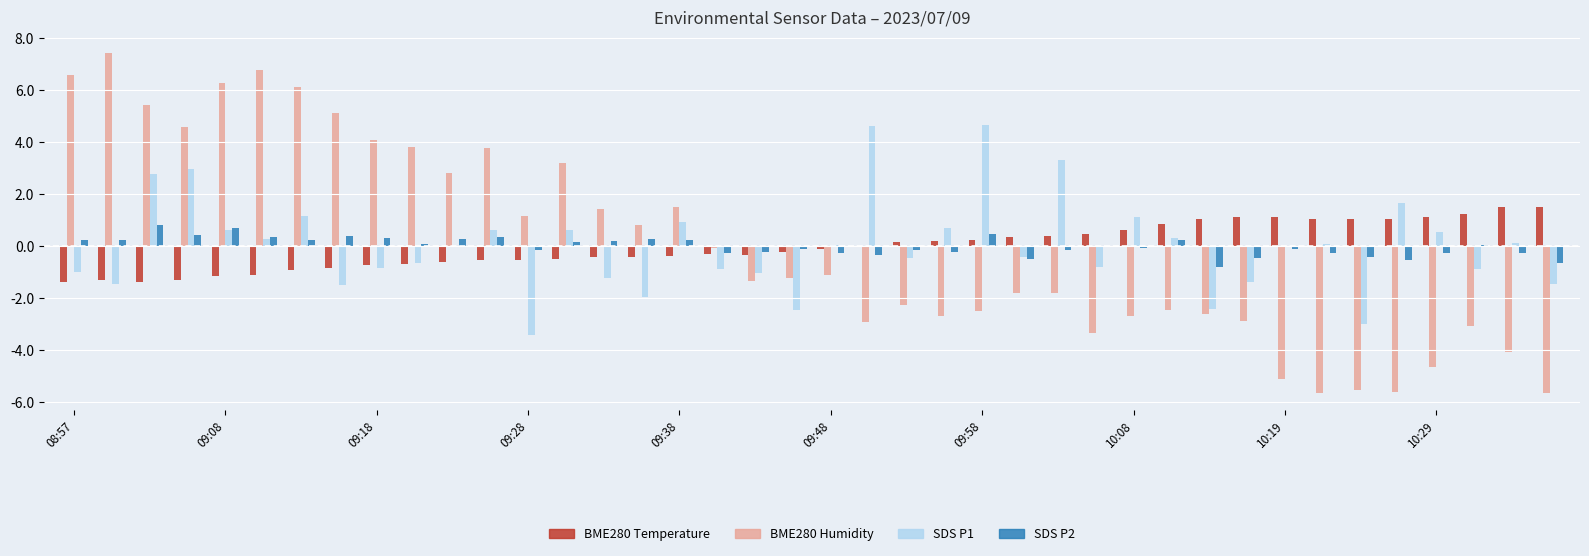

What is the maximum value shown in the chart?

7.4